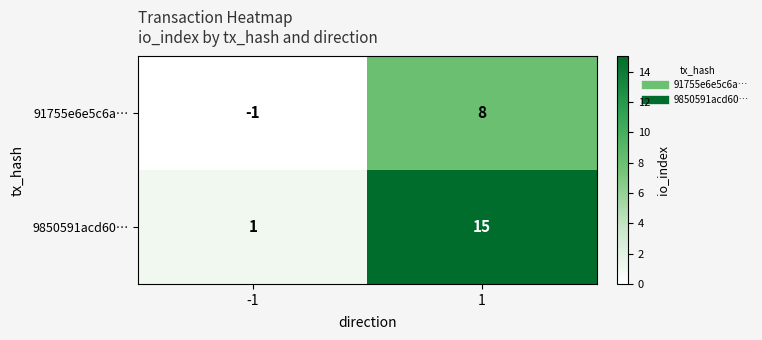

Which series has the largest total across all categories?

9850591acd60…